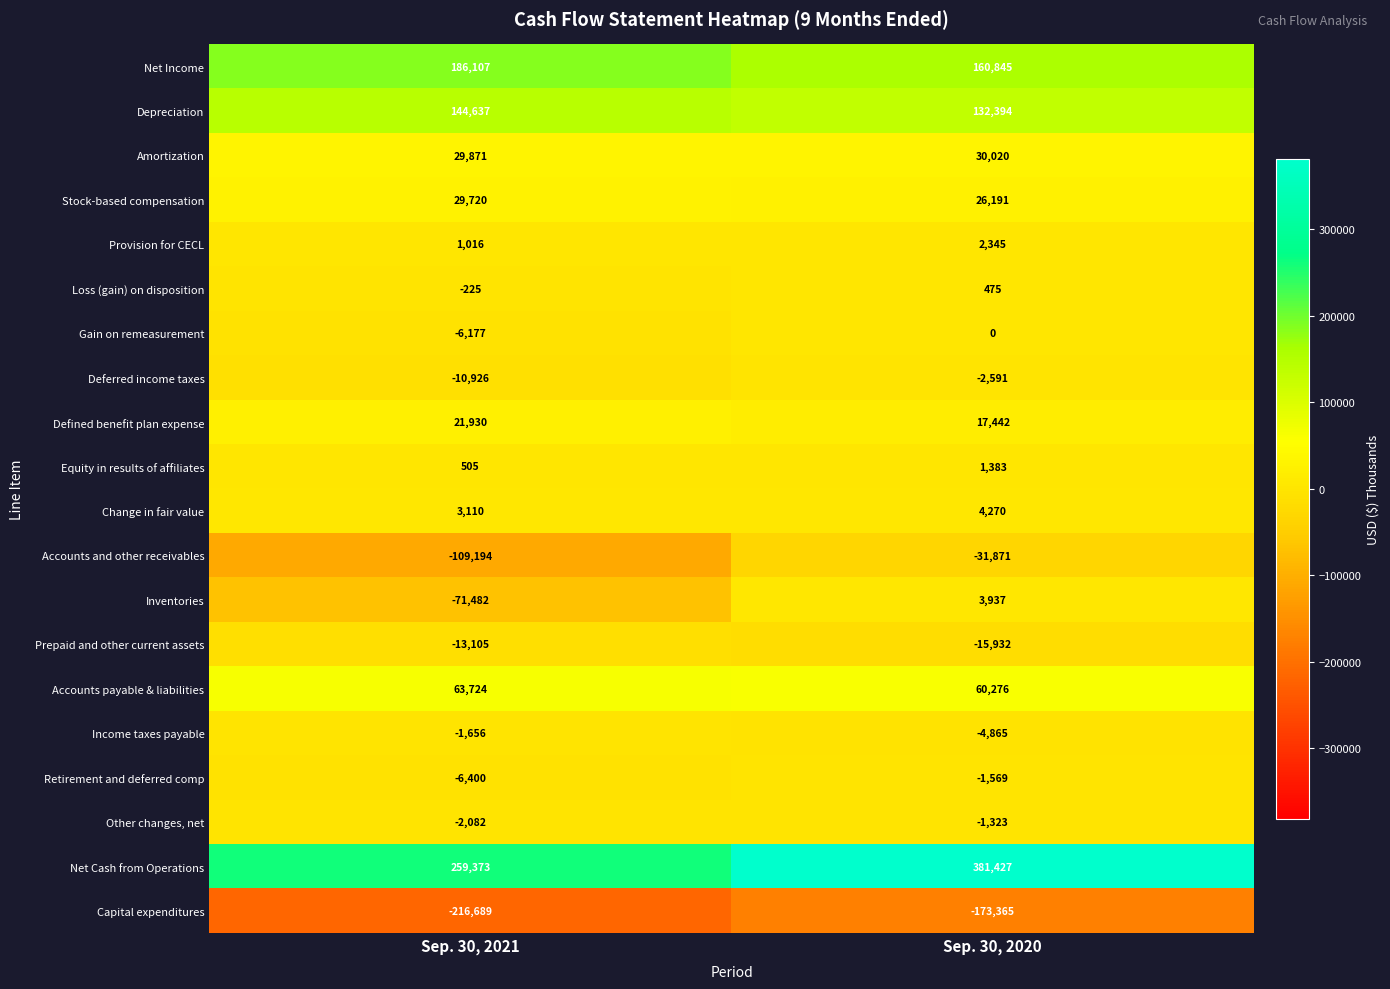

Is it true that Accounts and other receivables equals -51161 at Sep. 30, 2020?

False